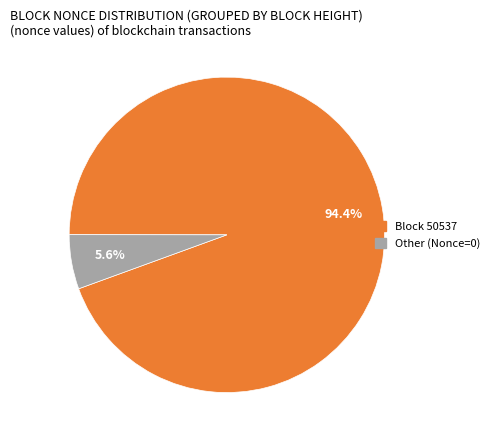

Is the sum of Other (Nonce=0) and Block 50537 greater than half?

Yes